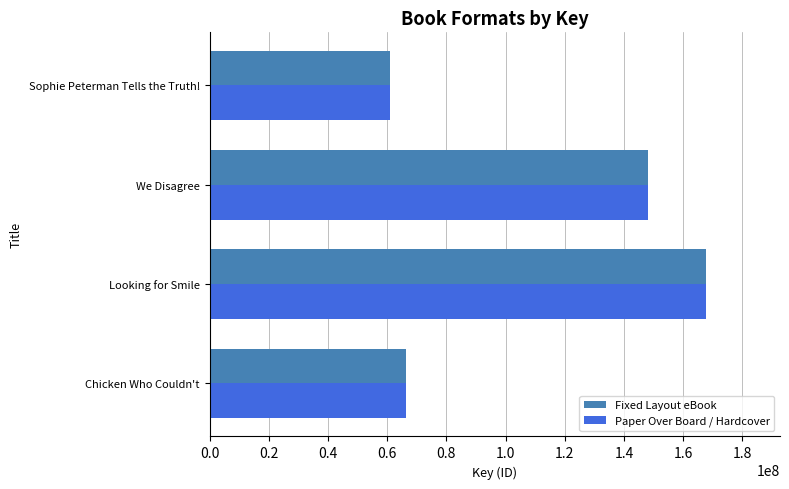

What is the total value across all series at Chicken Who Couldn't?

132557102